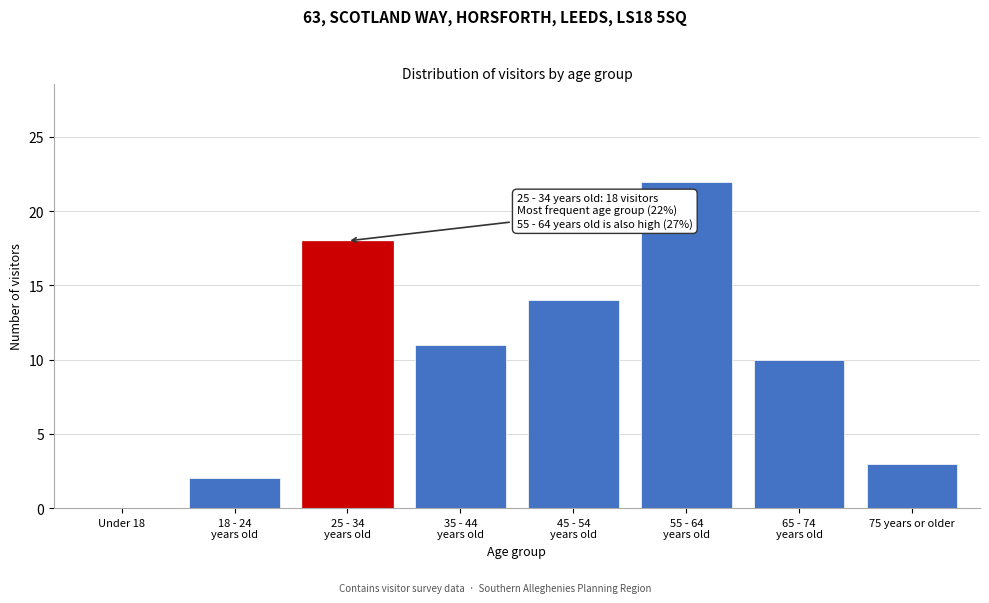

What is the maximum value shown in the chart?

22